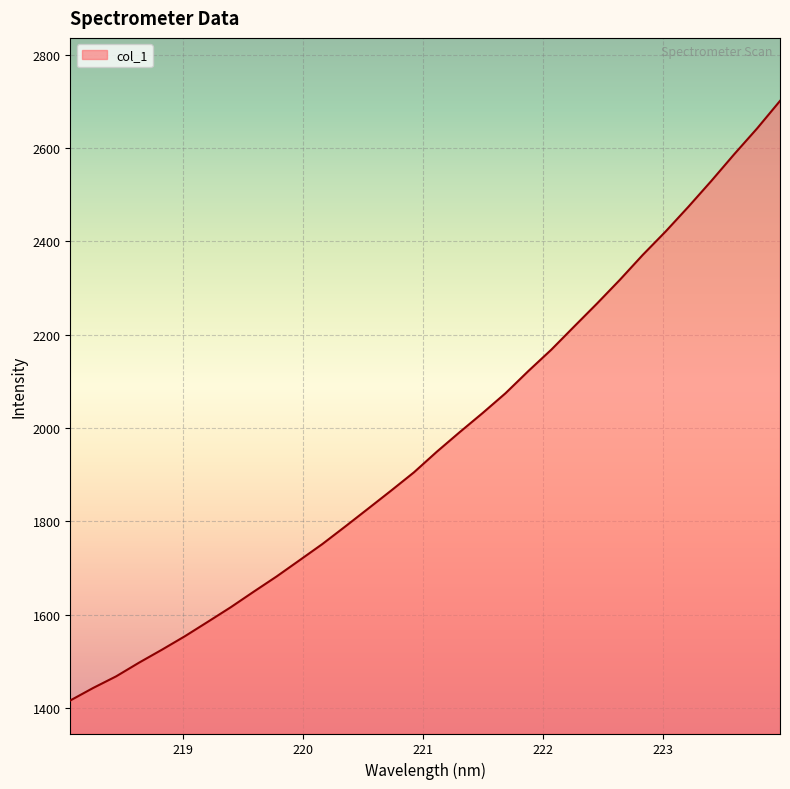

What is the minimum value shown in the chart?

1416.0